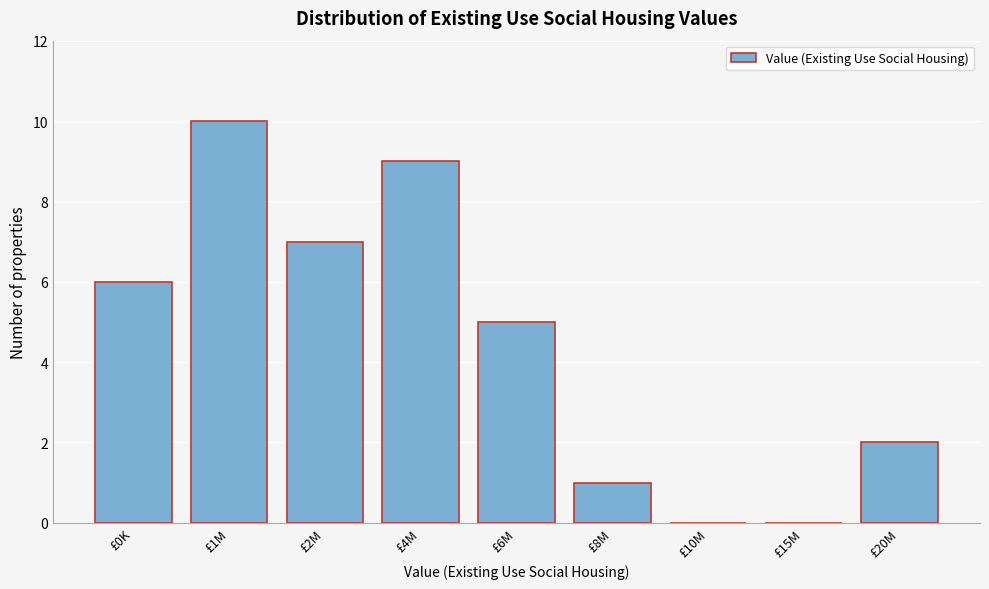

Reading left to right, transcribe all the data shown in this chart.

£0K=6	£1M=10	£2M=7	£4M=9	£6M=5	£8M=1	£10M=0	£15M=0	£20M=2